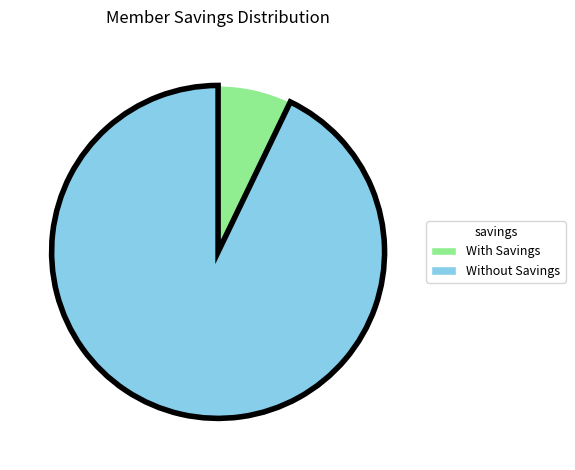

The Without Savings slice represents 93% of the pie. True or false?

True